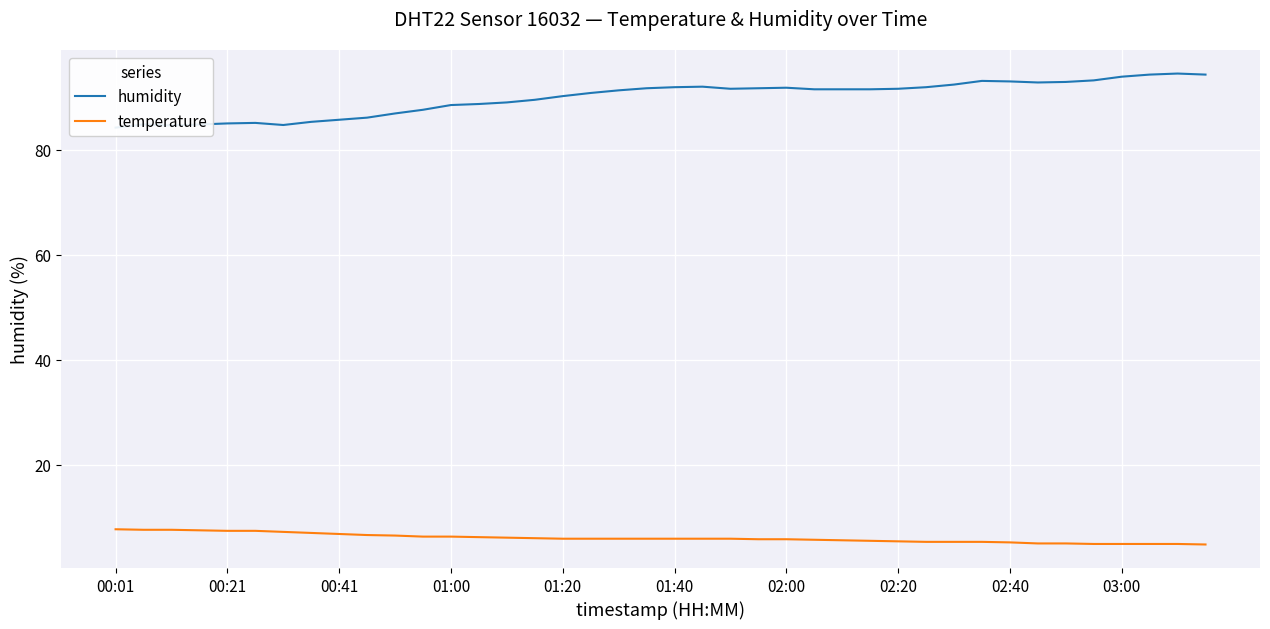

Which series has the largest total across all categories?

humidity